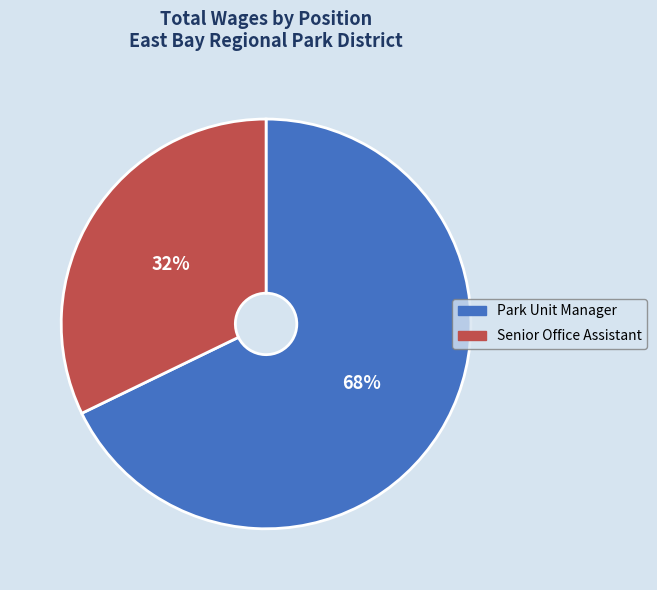

To the nearest percent, what percentage of the pie is Senior Office Assistant?

32%